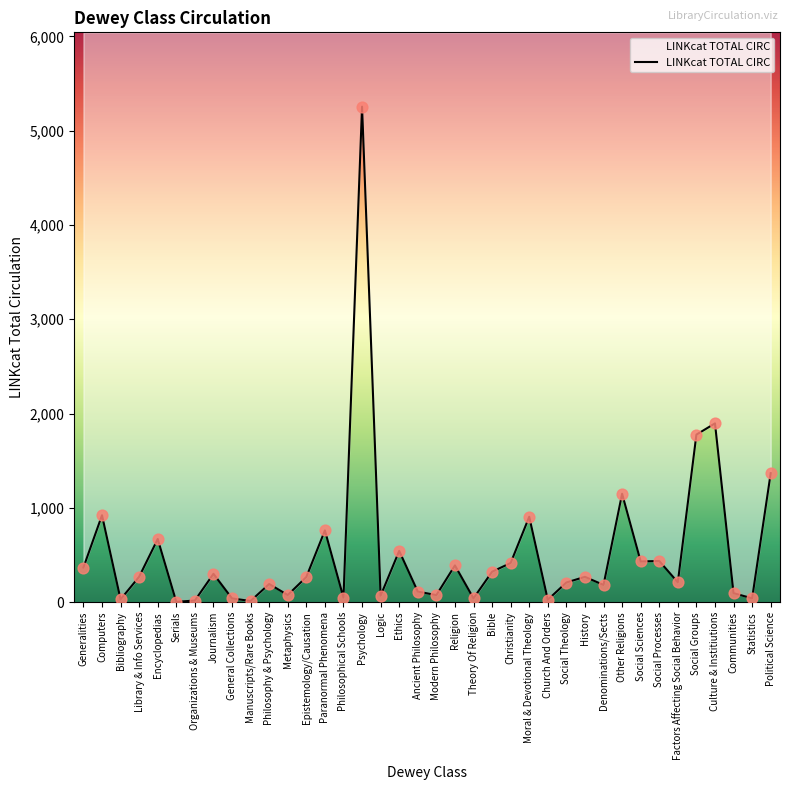

What is the ratio of the value at Logic to the value at Philosophy & Psychology?

0.4